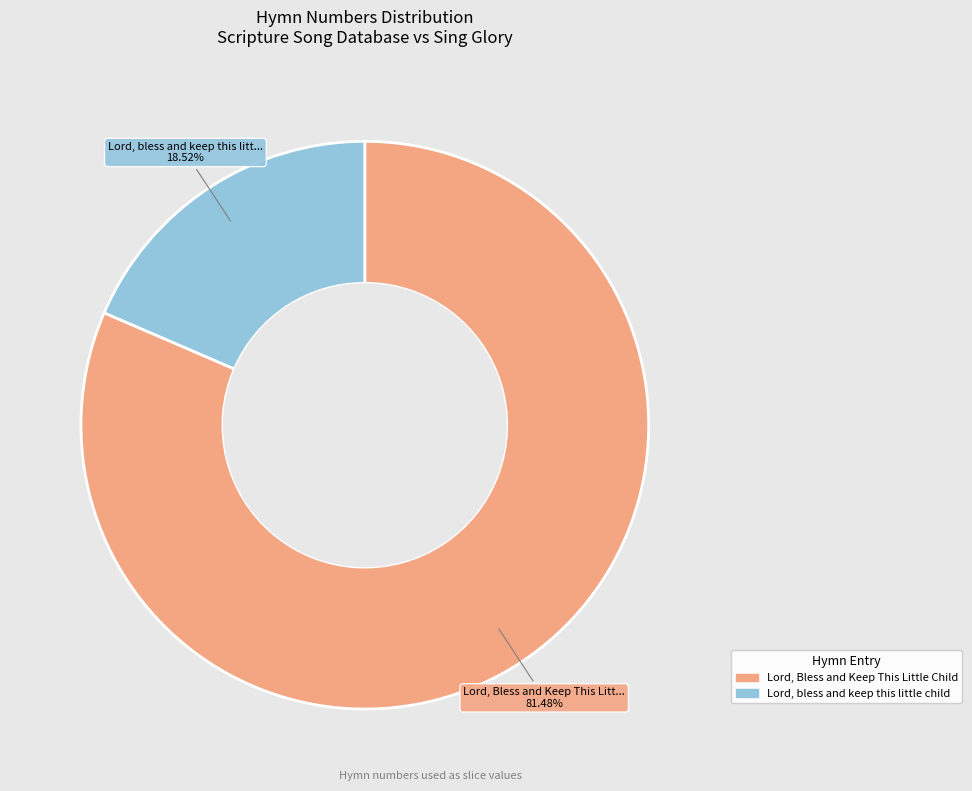

What percentage do Lord, Bless and Keep This Little Child and Lord, bless and keep this little child together represent?

100.0%